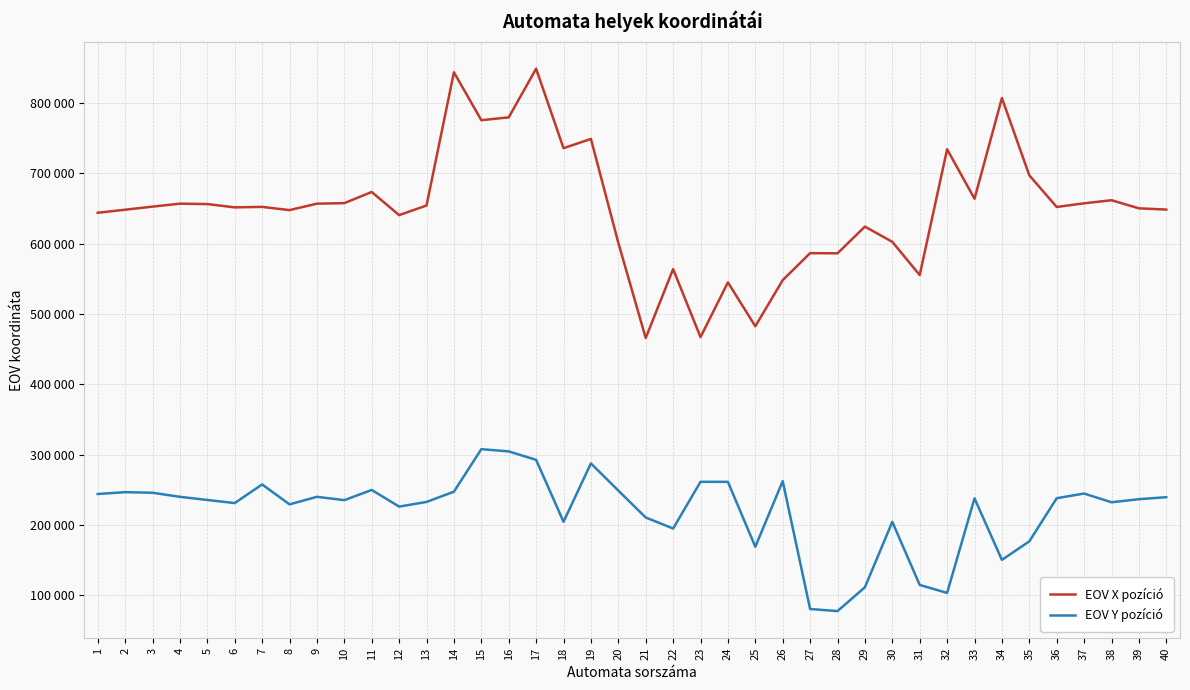

The EOV Y pozíció series shows 169060 at 25. True or false?

True